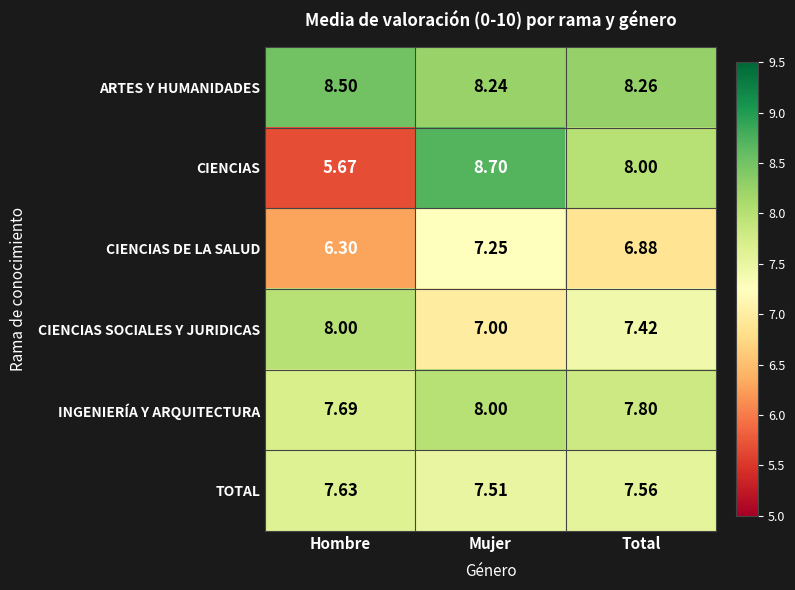

At how many categories does at least one series exceed 6?

3